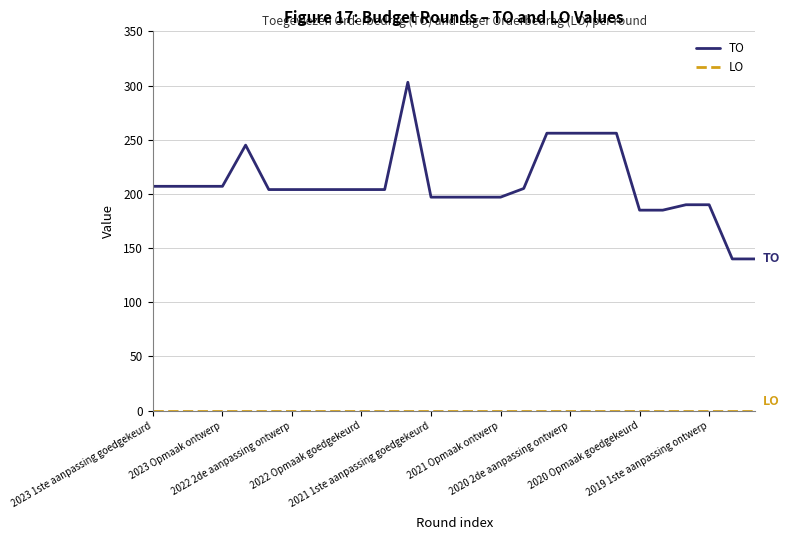

Which series has the widest spread of values?

TO